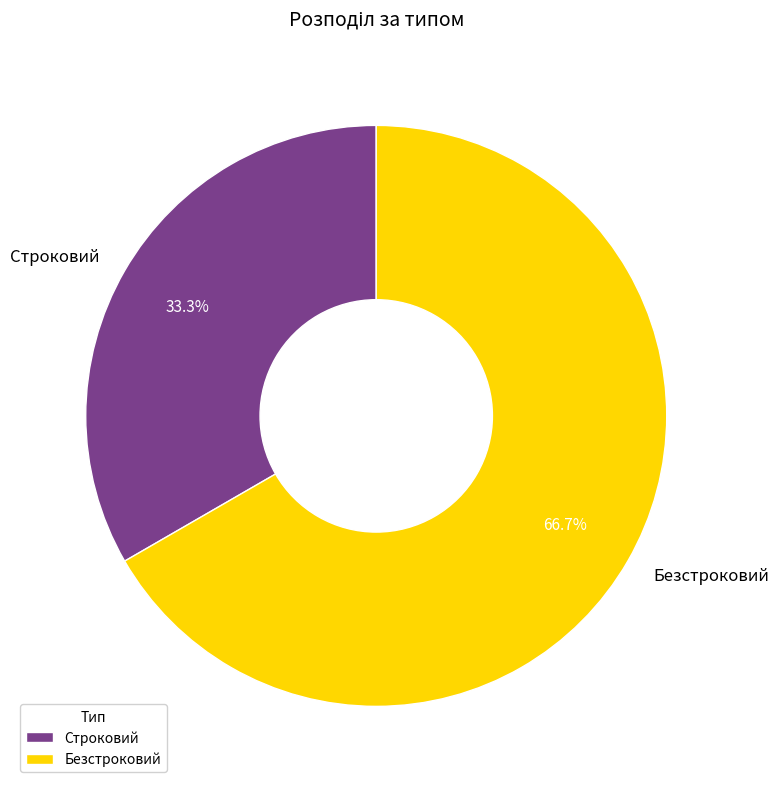

True or false: Безстроковий accounts for 81% of the total.

False